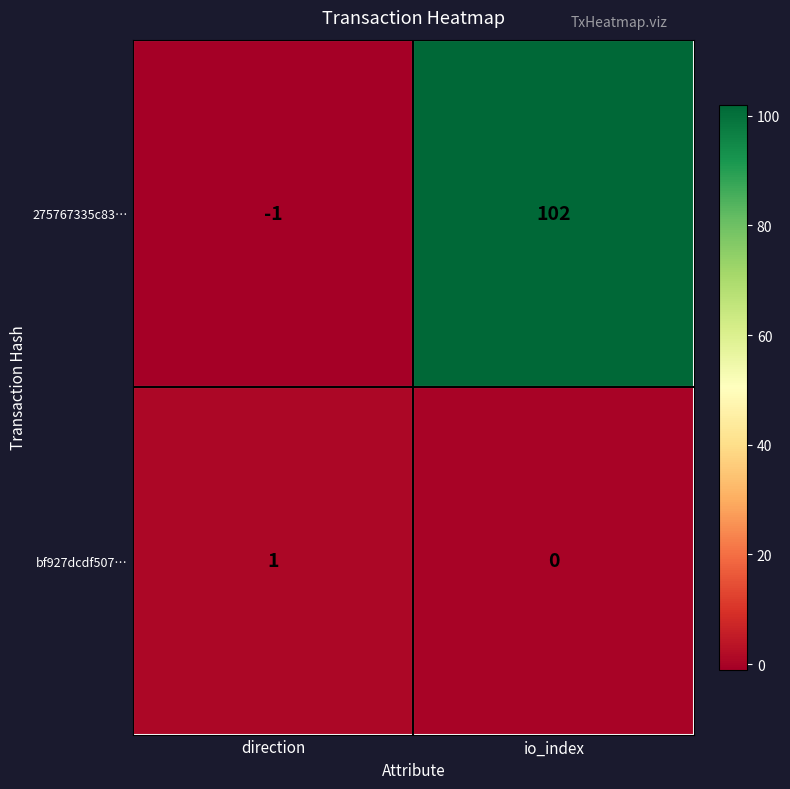

How many categories are shown in the chart?

2